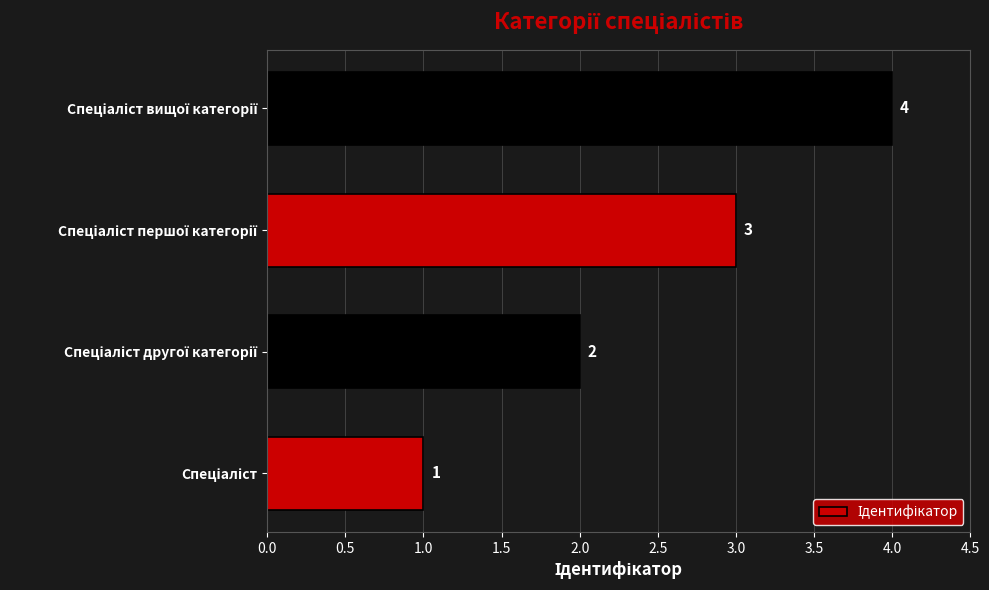

What is the sum of all values?

10